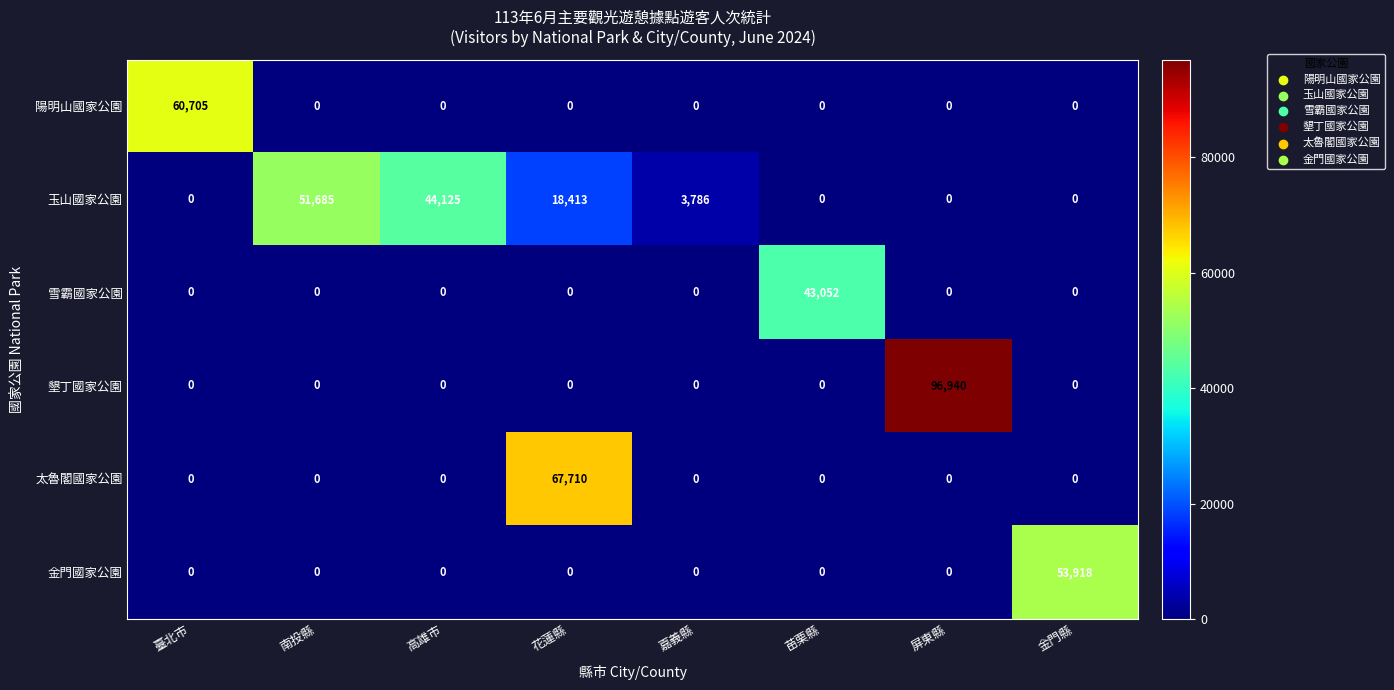

How many data points does each series have?

8